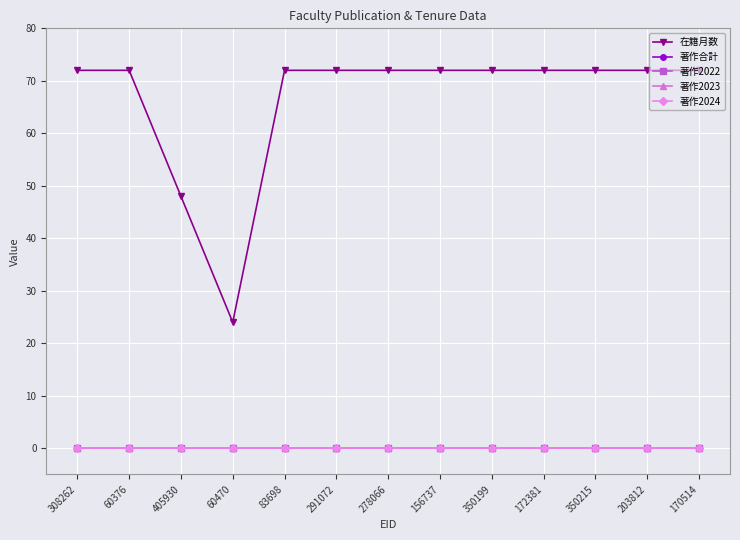

Does the chart have visible grid lines?

Yes